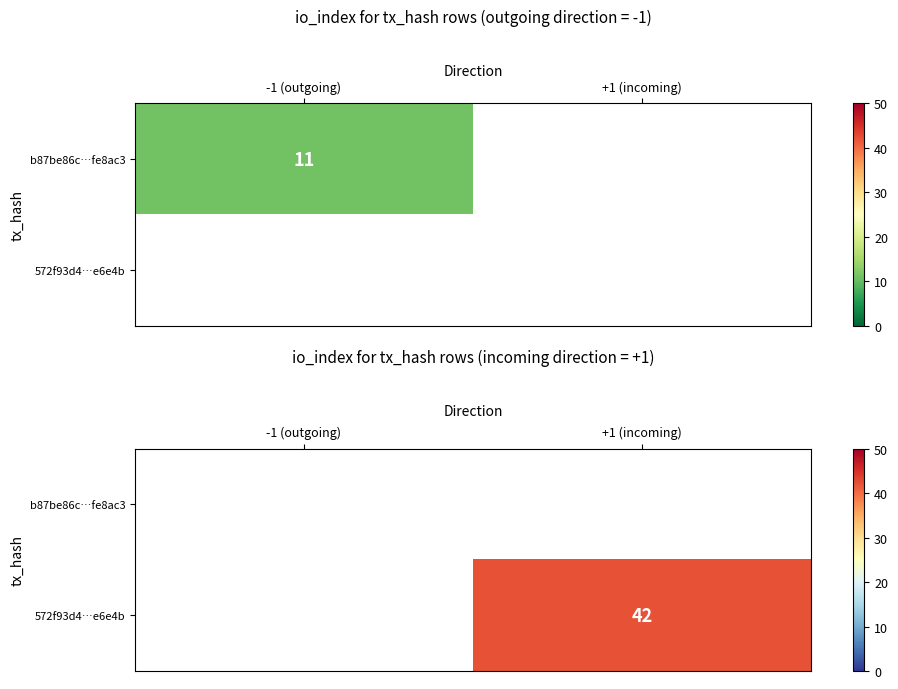

List the series in order of their overall mean, lowest first.

b87be86c…fe8ac3, 572f93d4…e6e4b